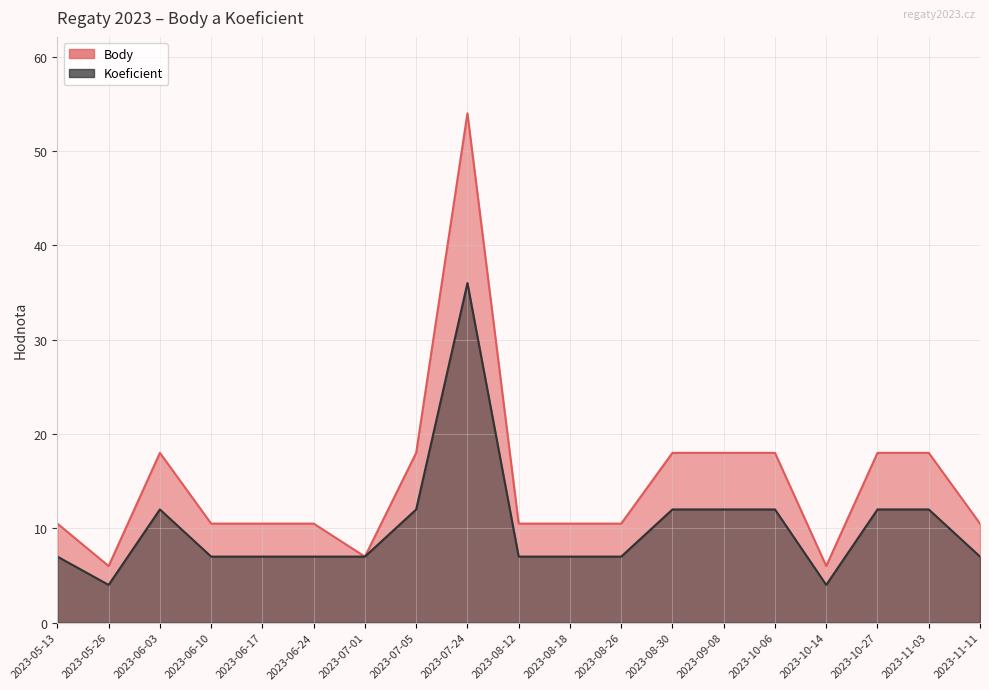

What is the label of the 14th point from the left?

2023-09-08